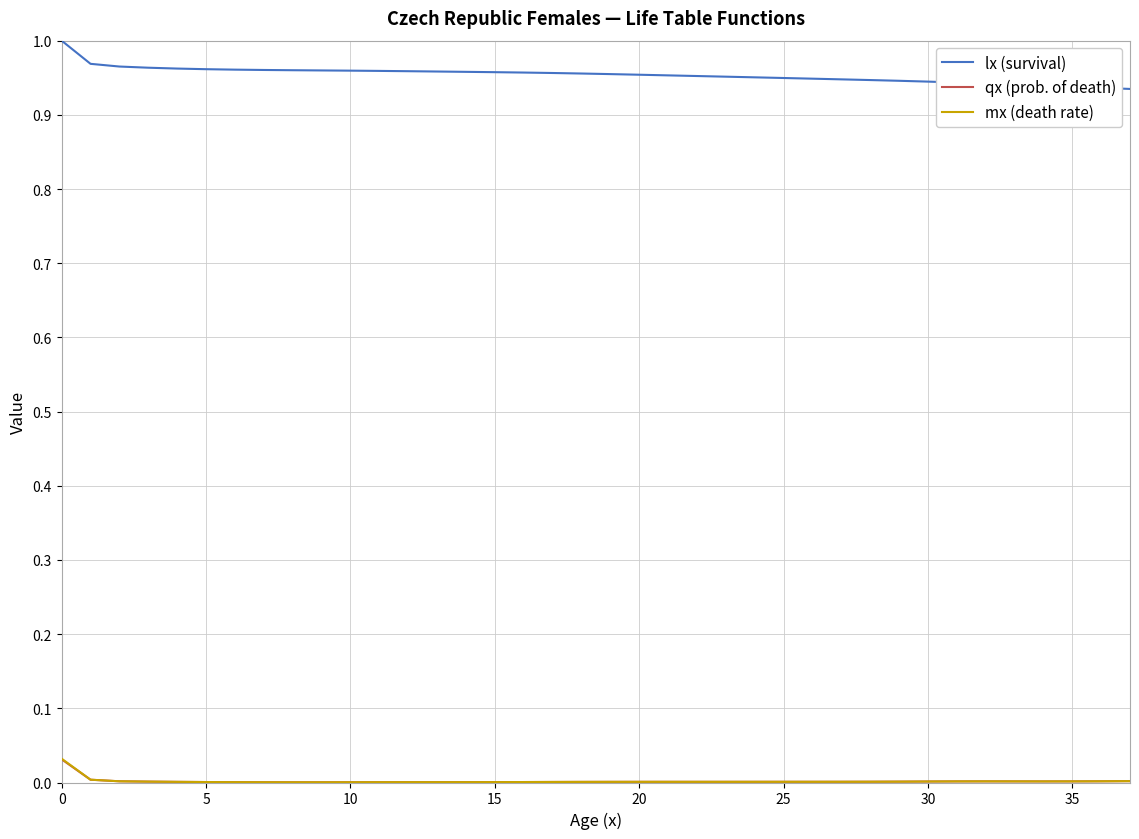

Which series has the largest total across all categories?

lx (survival)